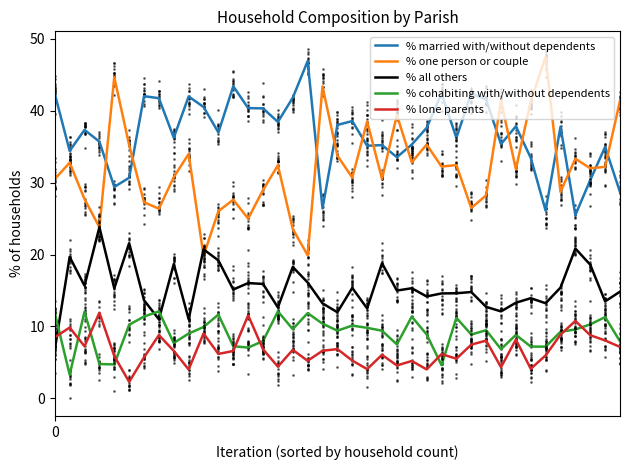

Does the chart have visible grid lines?

No